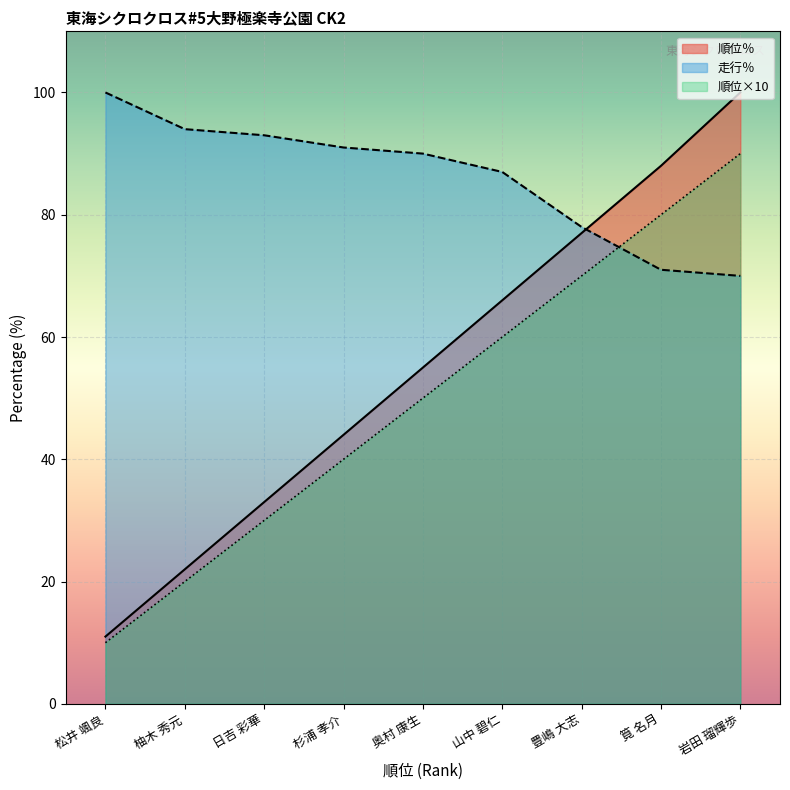

True or false: 順位％ and 順位 intersect in this chart.

False